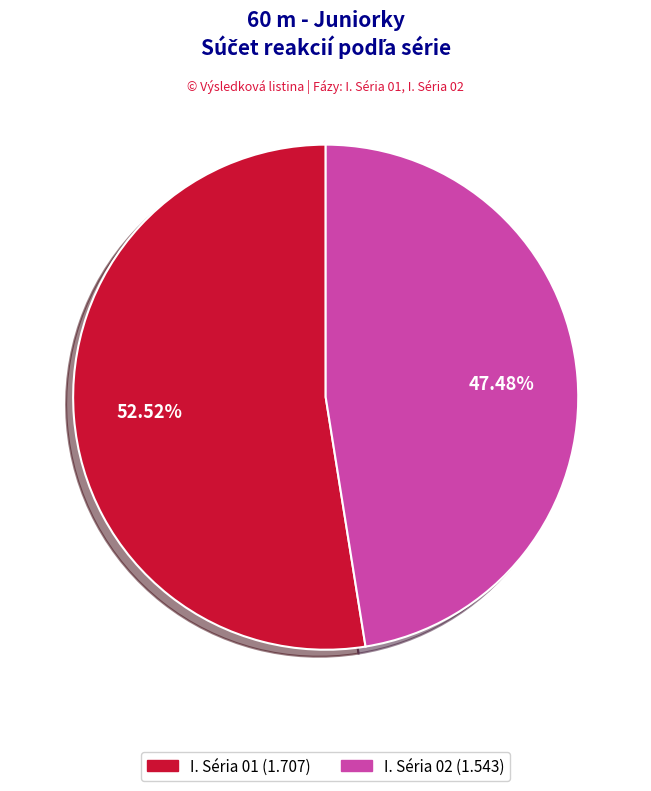

How many segments does this pie chart have?

2